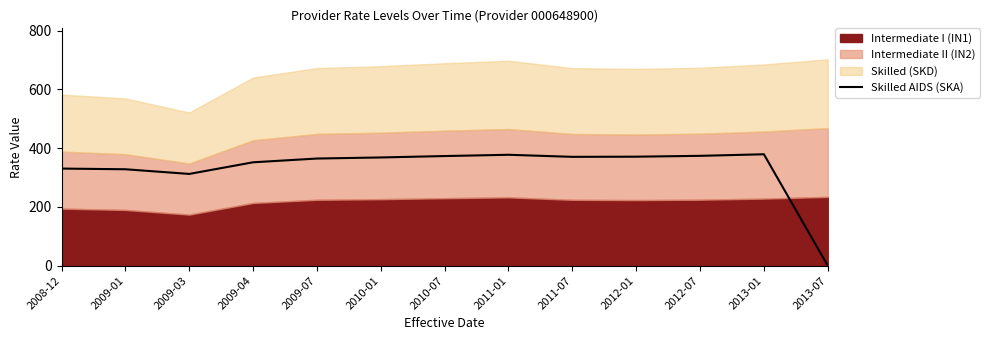

Reading left to right, extract all data points from this chart.

2008-12=330.3	2009-01=328.0	2009-03=312.1	2009-04=351.7	2009-07=364.5	2010-01=368.2	2010-07=373.0	2011-01=377.3	2011-07=370.3	2012-01=370.8	2012-07=373.7	2013-01=379.0	2013-07=0.0